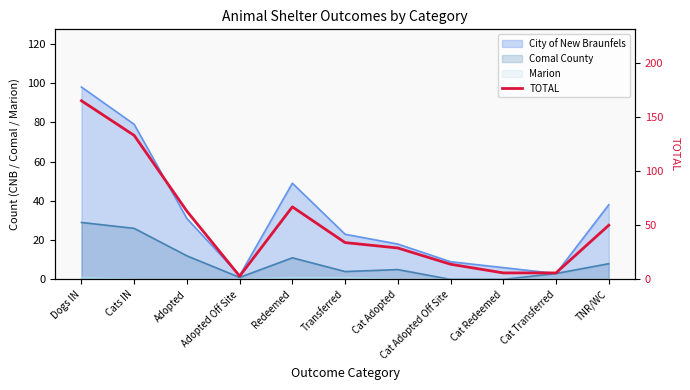

At which label does the data first exceed 34?

Dogs IN